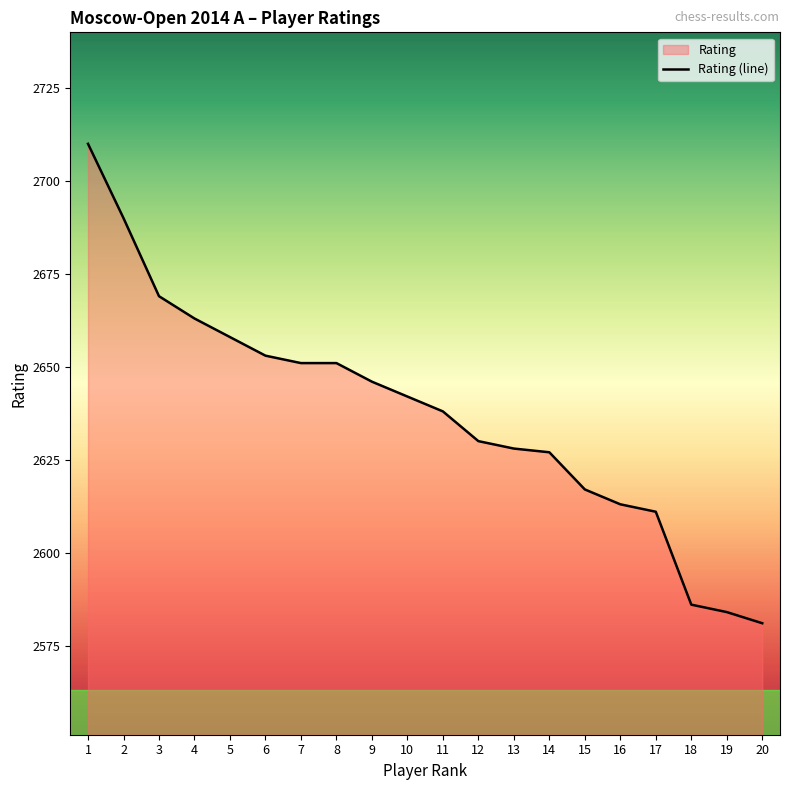

Reading right to left, extract all data points from this chart.

2581	2584	2586	2611	2613	2617	2627	2628	2630	2638	2642	2646	2651	2651	2653	2658	2663	2669	2690	2710